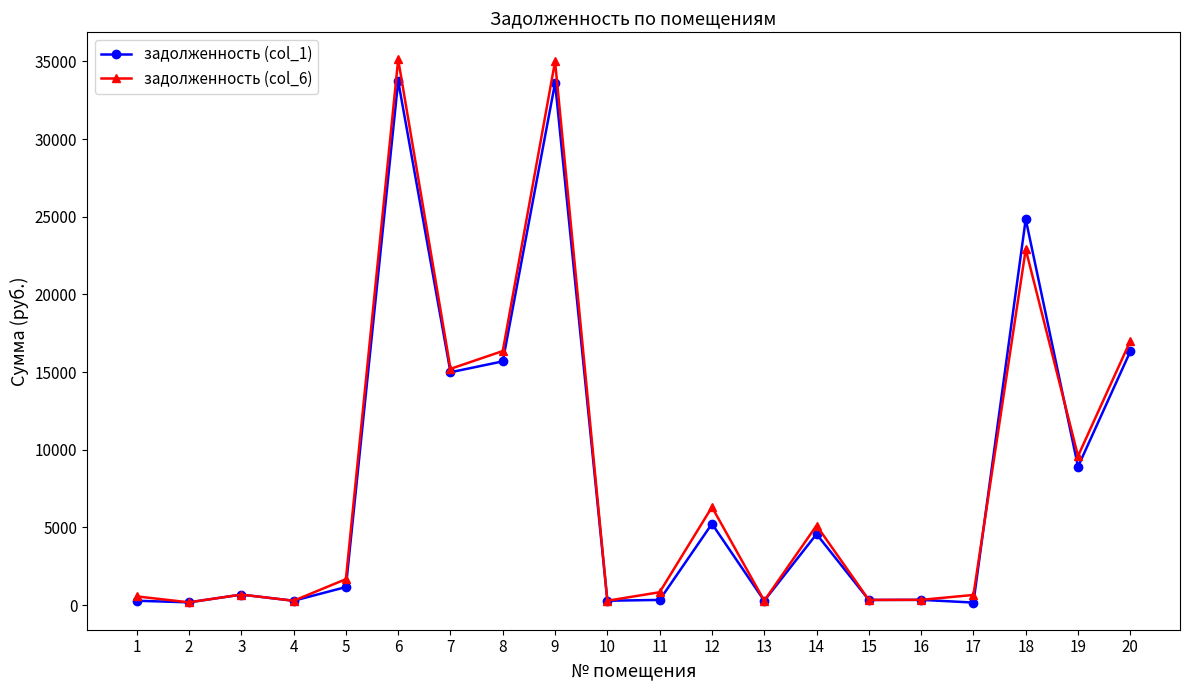

What is the difference between the maximum and minimum values in the задолженность (col_1) series?

33582.2